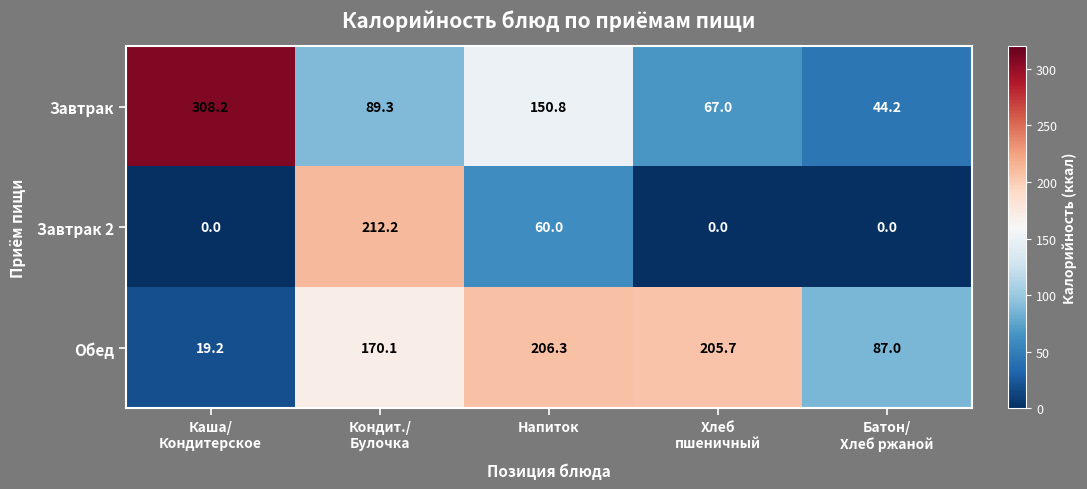

What is the maximum value shown in the chart?

308.2